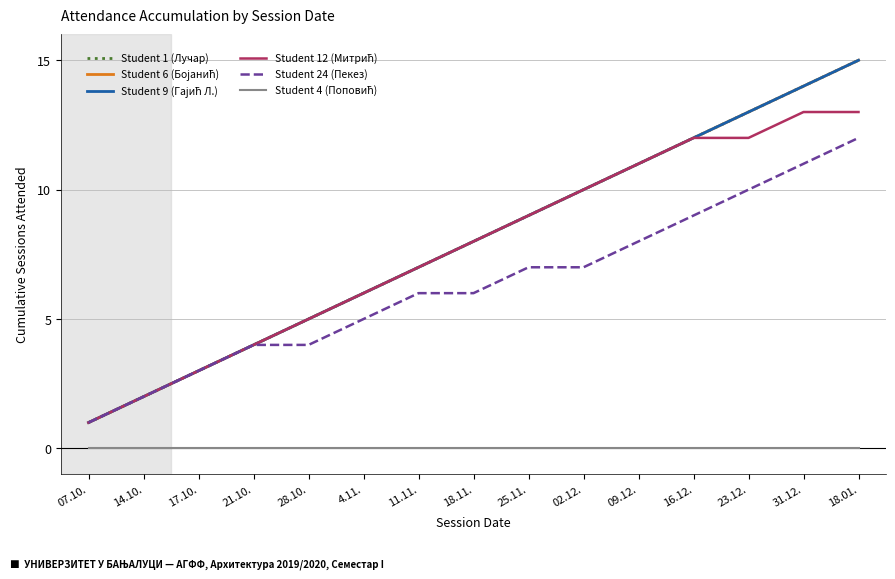

Is this an area chart (filled region under the line)?

No